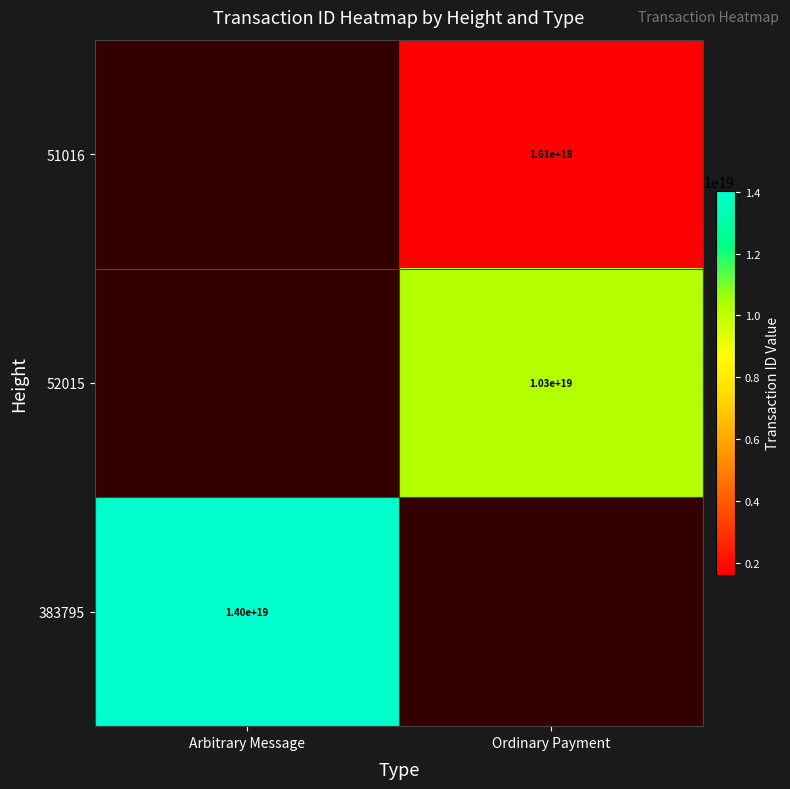

True or false: 52015 has a value of 14605900074689724416 at Ordinary Payment.

False